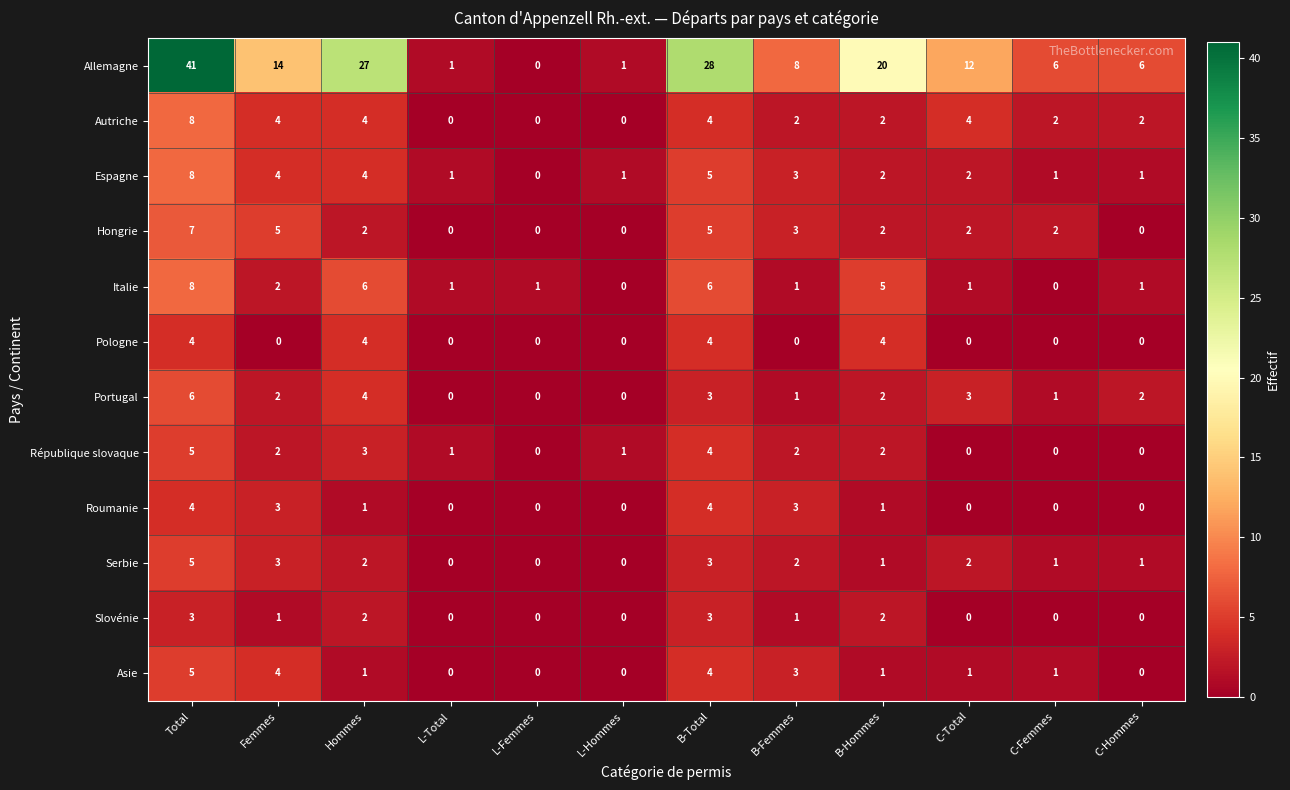

The value of Autriche at C-Total is 4. True or false?

True